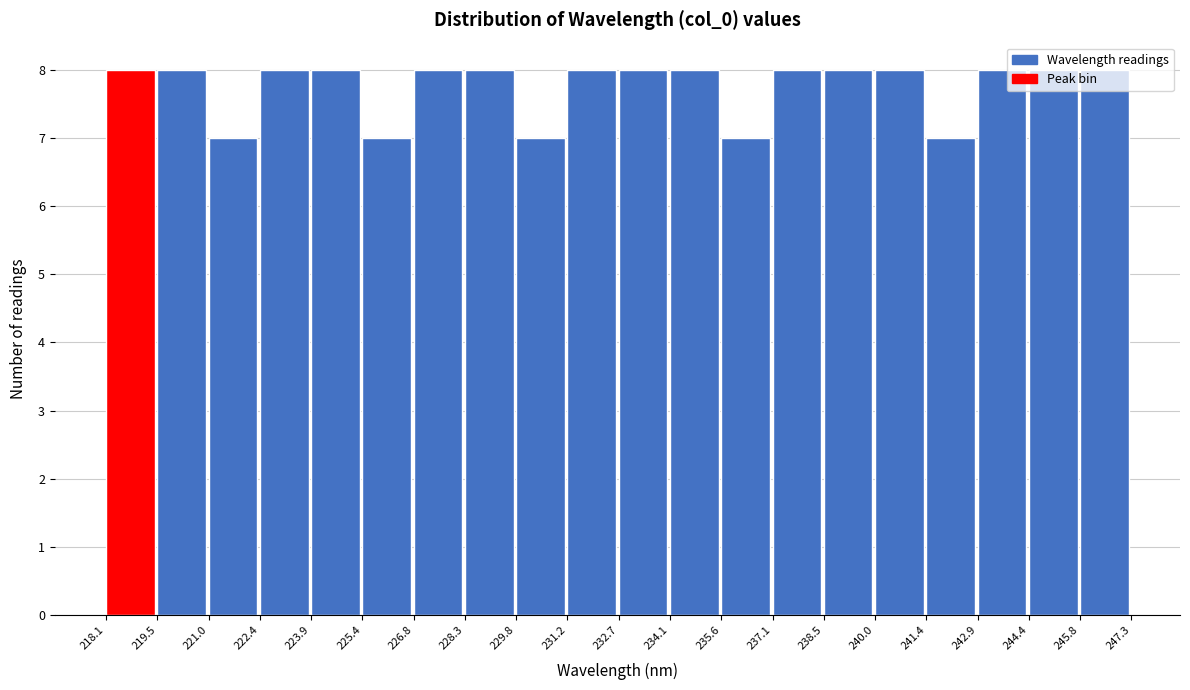

Reading left to right, transcribe this chart: for each bar, give the range it covers on the x-axis and its height. The values are not printed on the chart, so give them approximately, as read against the axis.

218.1 to 219.5: 8
219.5 to 221.0: 8
221.0 to 222.4: 7
222.4 to 223.9: 8
223.9 to 225.4: 8
225.4 to 226.8: 7
226.8 to 228.3: 8
228.3 to 229.8: 8
229.8 to 231.2: 7
231.2 to 232.7: 8
232.7 to 234.1: 8
234.1 to 235.6: 8
235.6 to 237.1: 7
237.1 to 238.5: 8
238.5 to 240.0: 8
240.0 to 241.4: 8
241.4 to 242.9: 7
242.9 to 244.4: 8
244.4 to 245.8: 8
245.8 to 247.3: 8